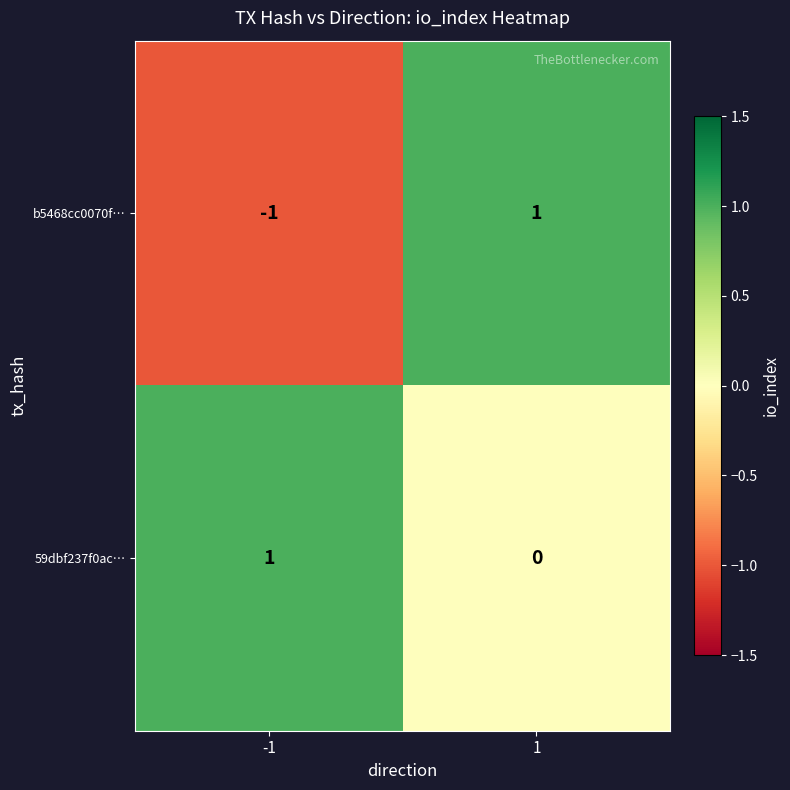

The value of b5468cc0070f… at 1 is 1. True or false?

True